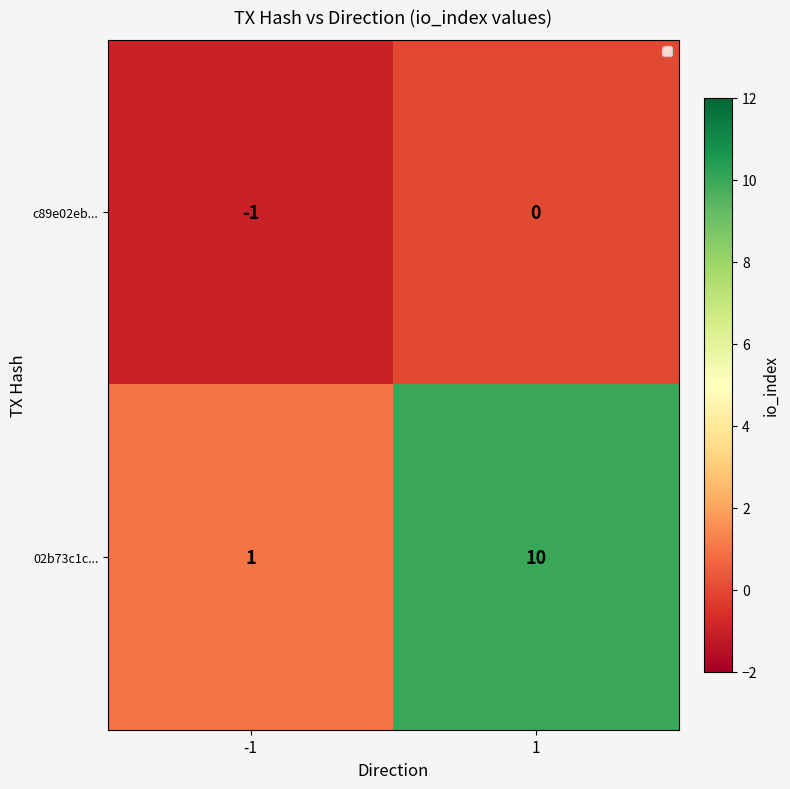

True or false: 02b73c1c... has a value of 10 at 1.

True